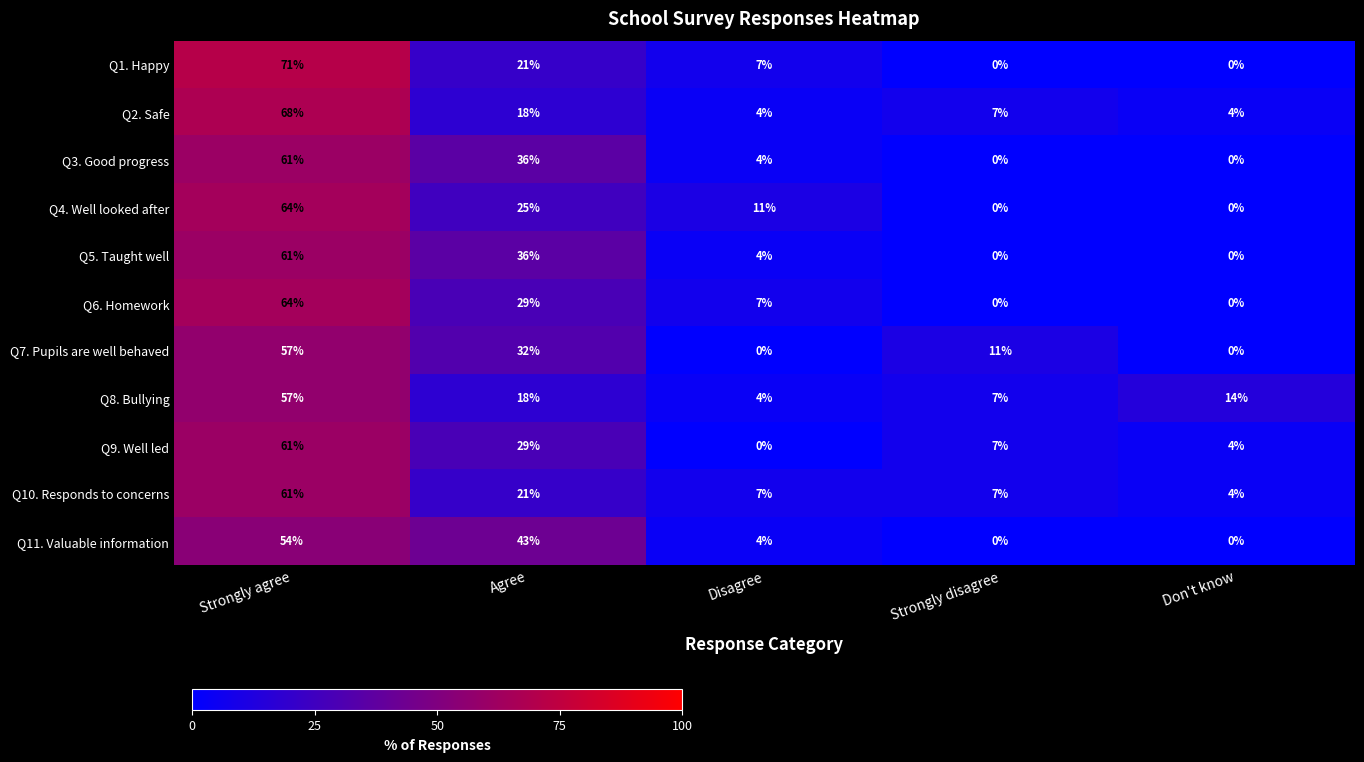

Read the Q10. Responds to concerns value at Disagree.

7